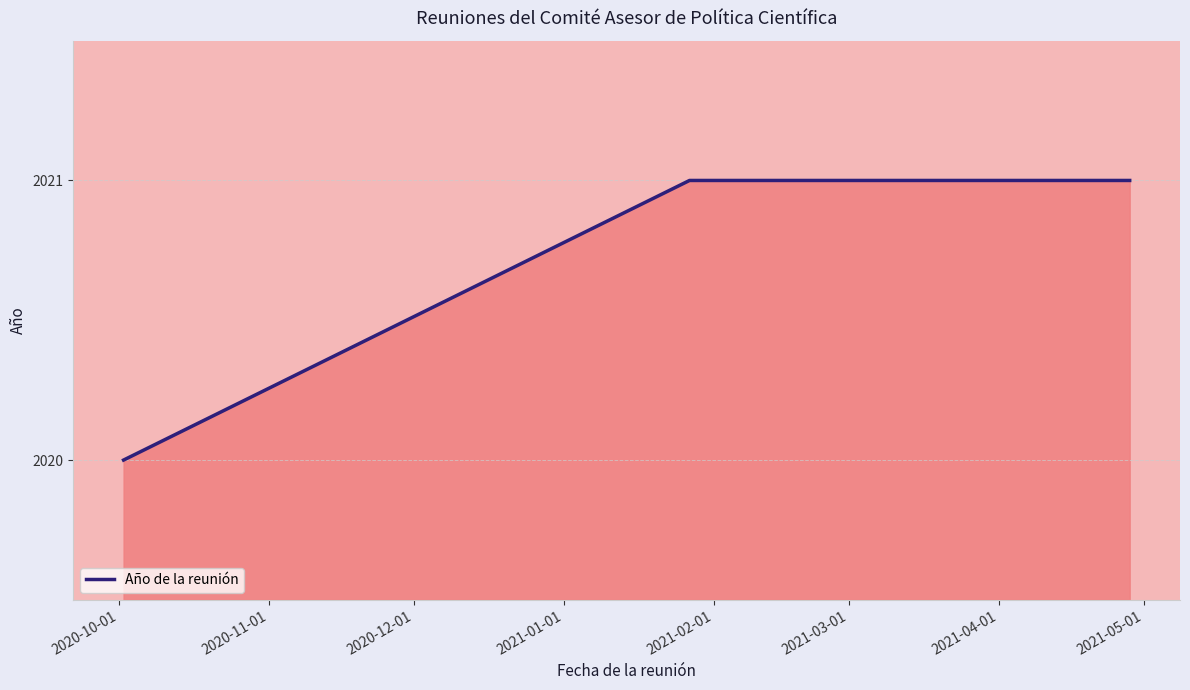

What is the maximum value shown in the chart?

2021